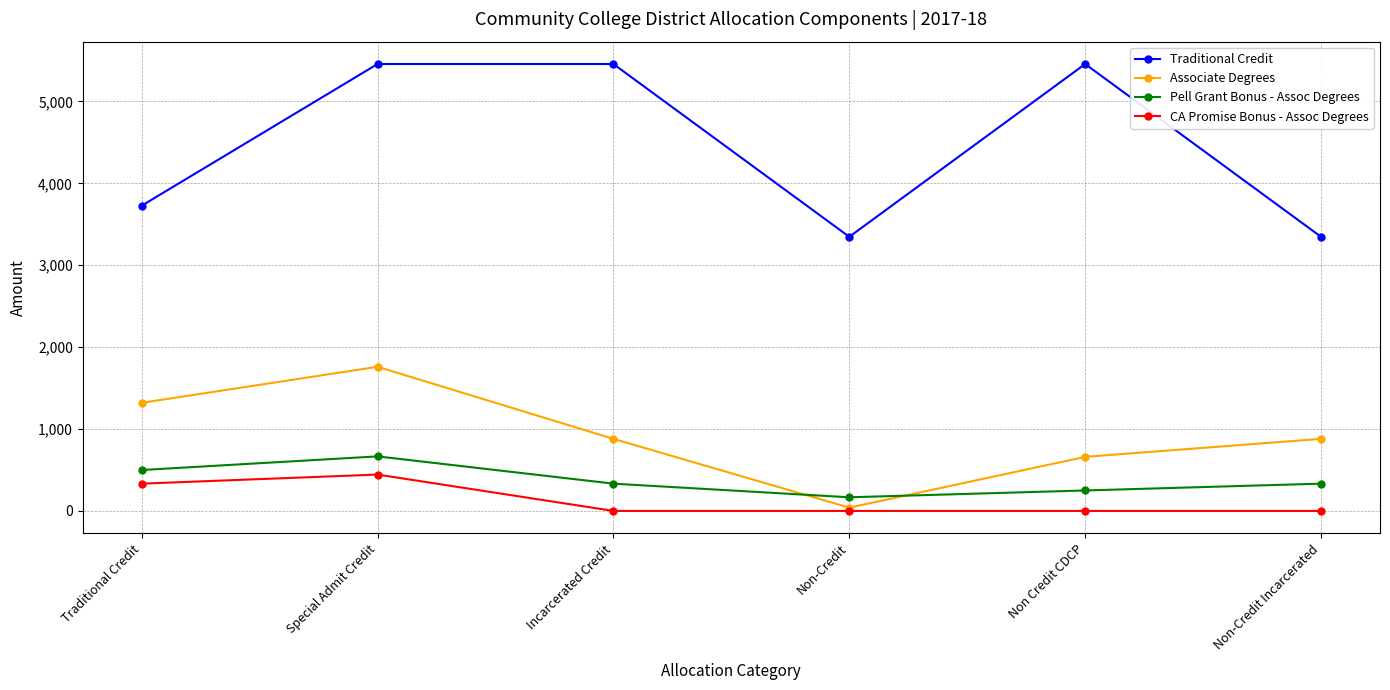

List the series in order of their peak value, highest first.

Traditional Credit, Associate Degrees, Pell Grant Bonus - Assoc Degrees, CA Promise Bonus - Assoc Degrees